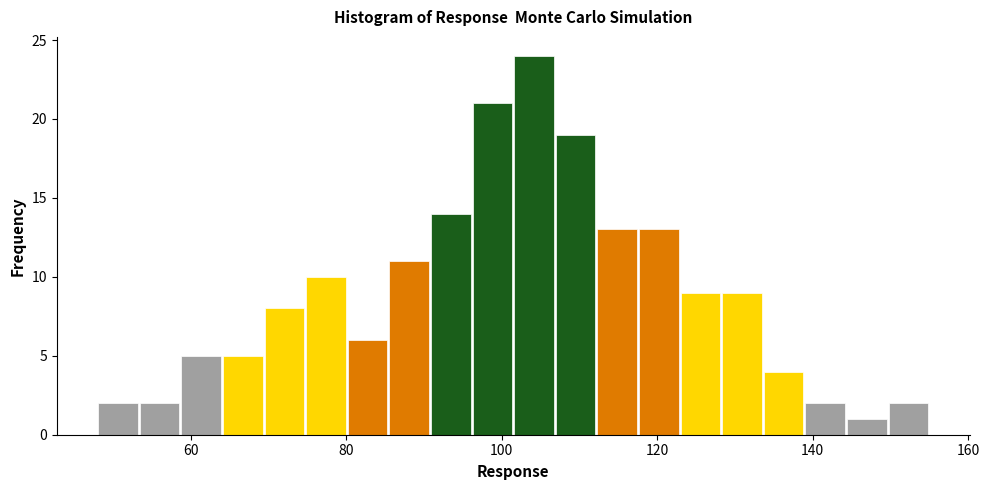

Read against the x-axis, roughly where is the centre of the tallest bar?

104